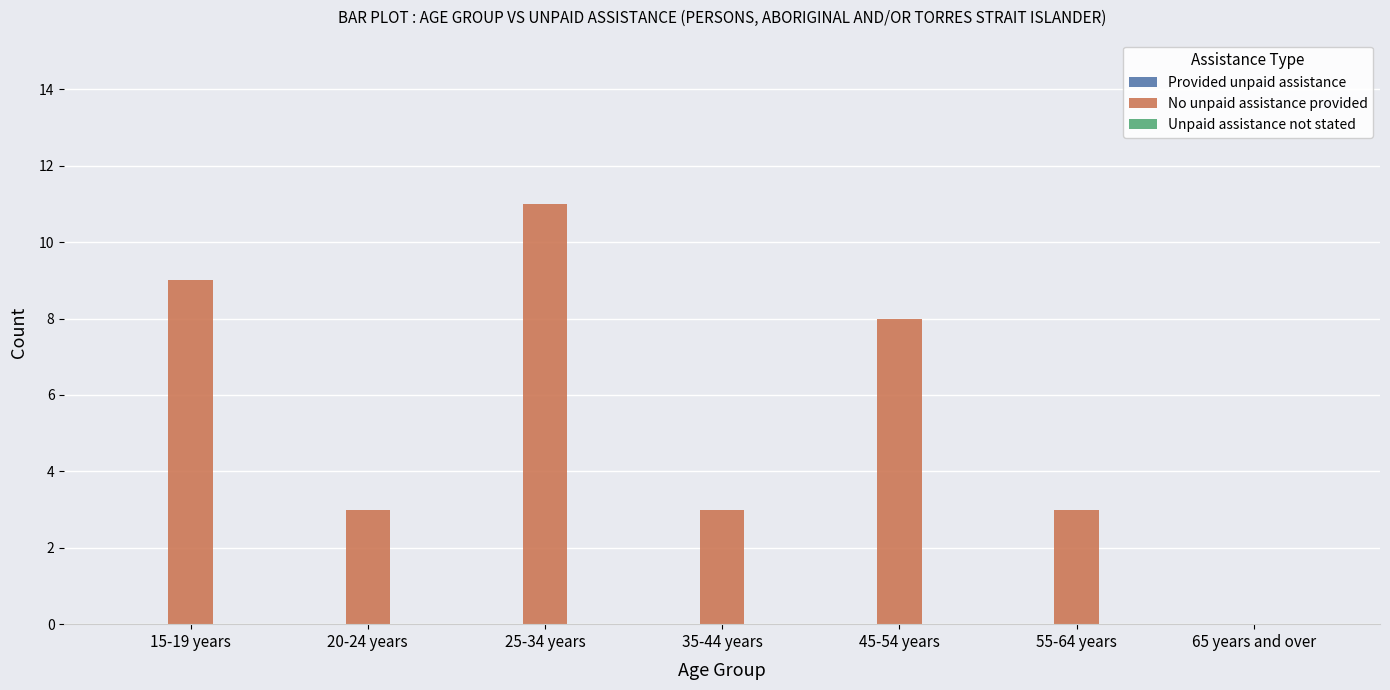

Which category has the highest value across all series?

25-34 years